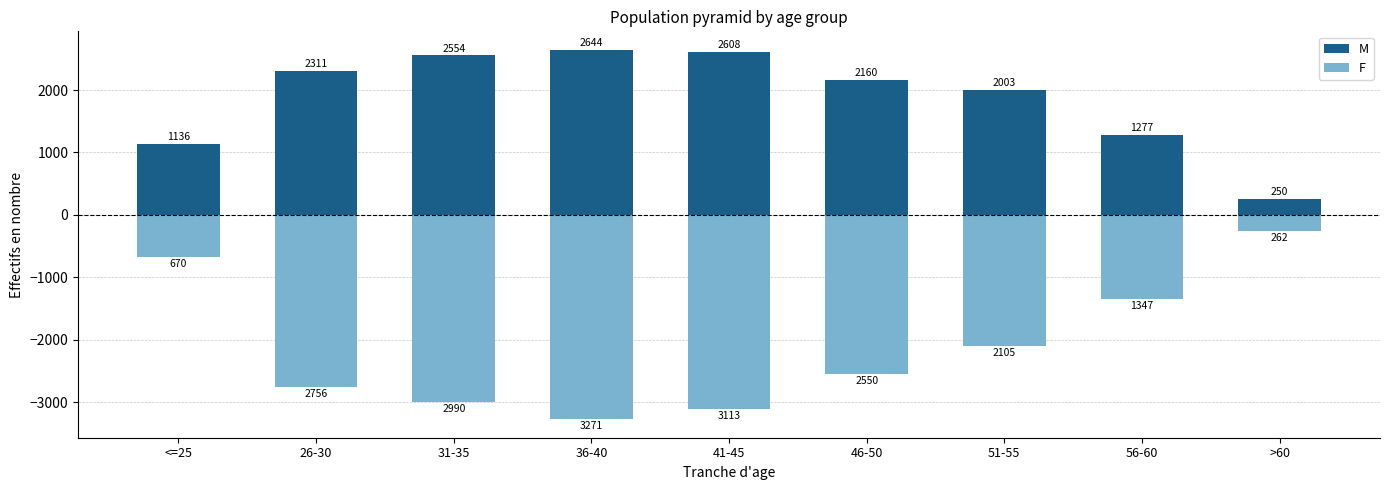

What is the difference between the second highest and second lowest values in the M series?

1472